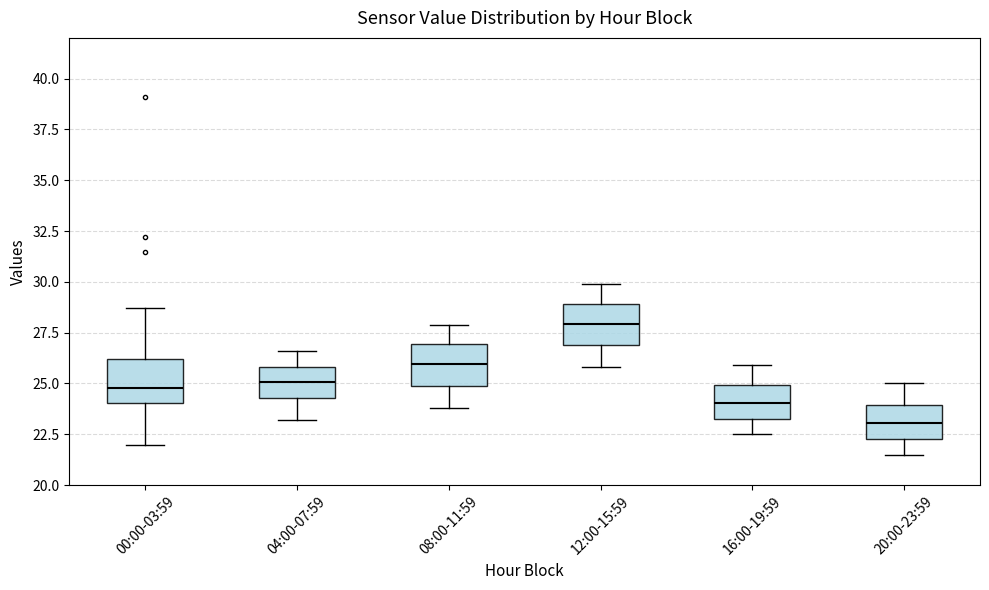

Reading left to right, transcribe this box plot: for each box, give where its median line is, the range the box spans, and where its two whiskers end, as read against the y-axis. The values are not printed on the chart, so give them approximately, as read against the axis.

00:00-03:59: median 25.0, box 24.0 to 26.0, whiskers 22.0 to 28.5
04:00-07:59: median 25.0, box 24.5 to 26.0, whiskers 23.0 to 26.5
08:00-11:59: median 26.0, box 25.0 to 27.0, whiskers 24.0 to 28.0
12:00-15:59: median 28.0, box 27.0 to 29.0, whiskers 26.0 to 30.0
16:00-19:59: median 24.0, box 23.5 to 25.0, whiskers 22.5 to 26.0
20:00-23:59: median 23.0, box 22.5 to 24.0, whiskers 21.5 to 25.0